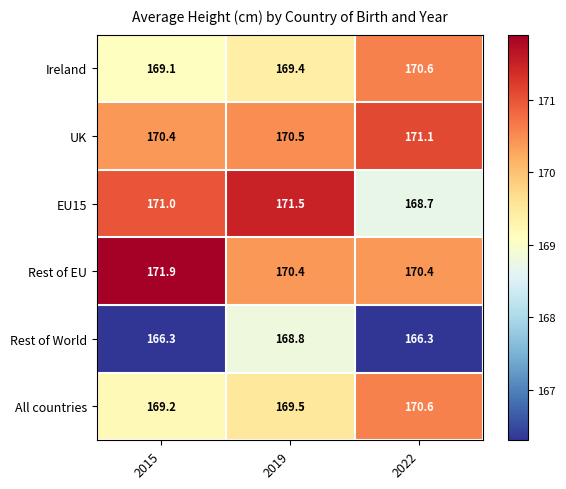

Reading left to right, transcribe all the data shown in this chart.

Ireland: 169.1	169.4	170.6
UK: 170.4	170.5	171.1
EU15: 171.0	171.5	168.7
Rest of EU: 171.9	170.4	170.4
Rest of World: 166.3	168.8	166.3
All countries: 169.2	169.5	170.6